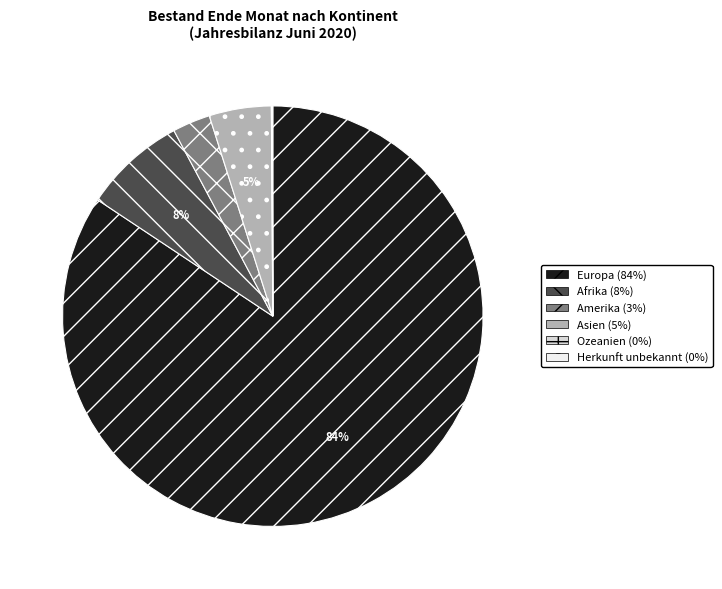

What percentage is the Afrika slice, to the nearest percent?

8%